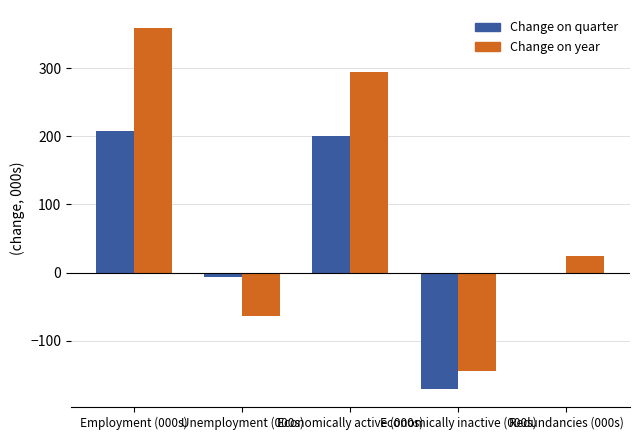

At which category is the sum across all series the highest?

Employment (000s)